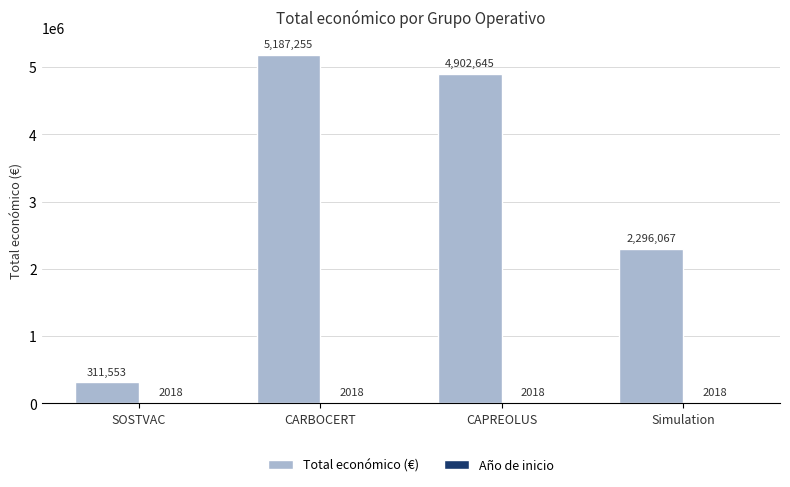

Between CAPREOLUS and Simulation, which series saw the biggest shift?

Total económico (€)